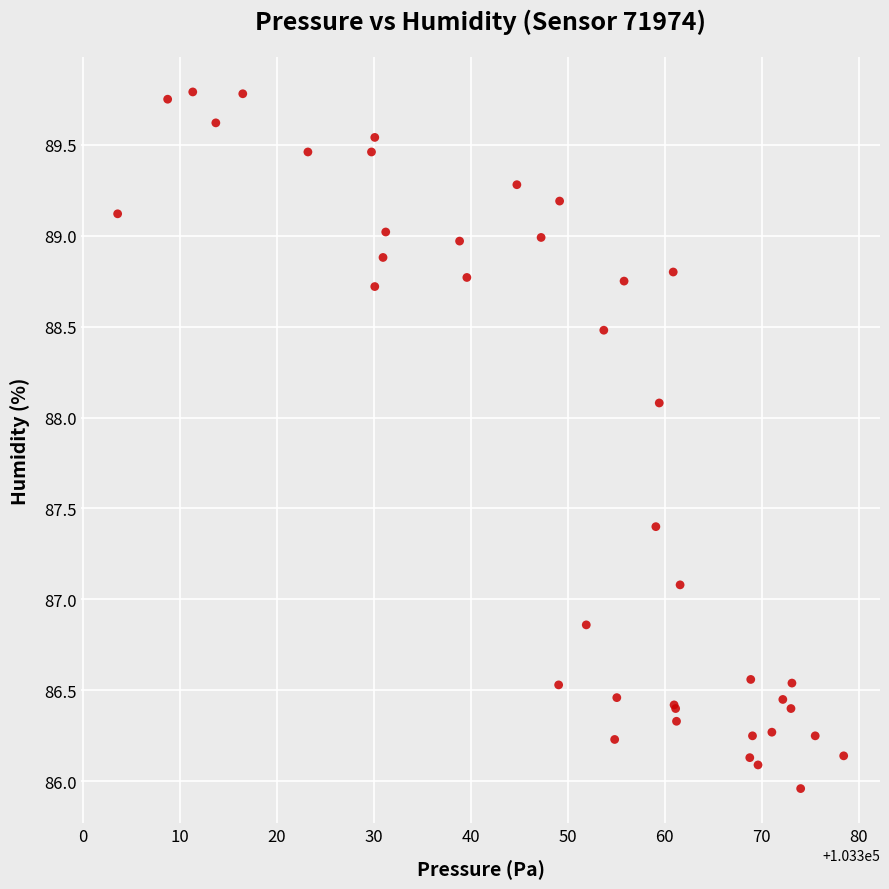

What Y value in the scatter plot is closest to 87?

87.1